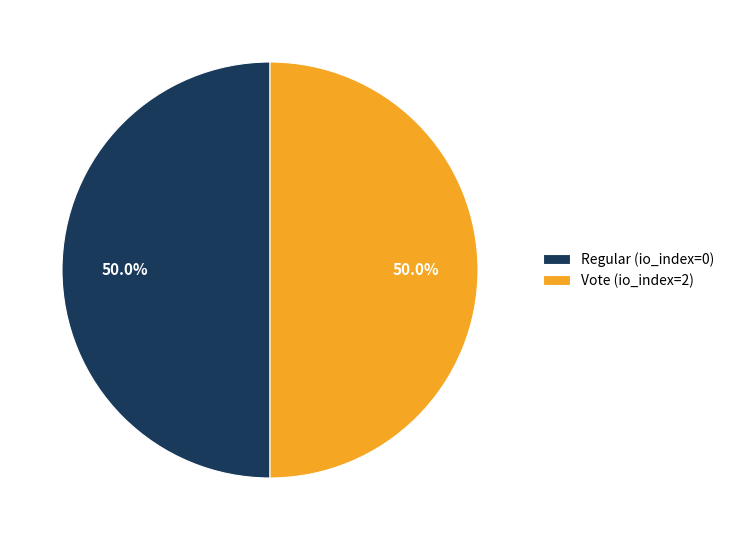

Count the number of slices in the pie.

2